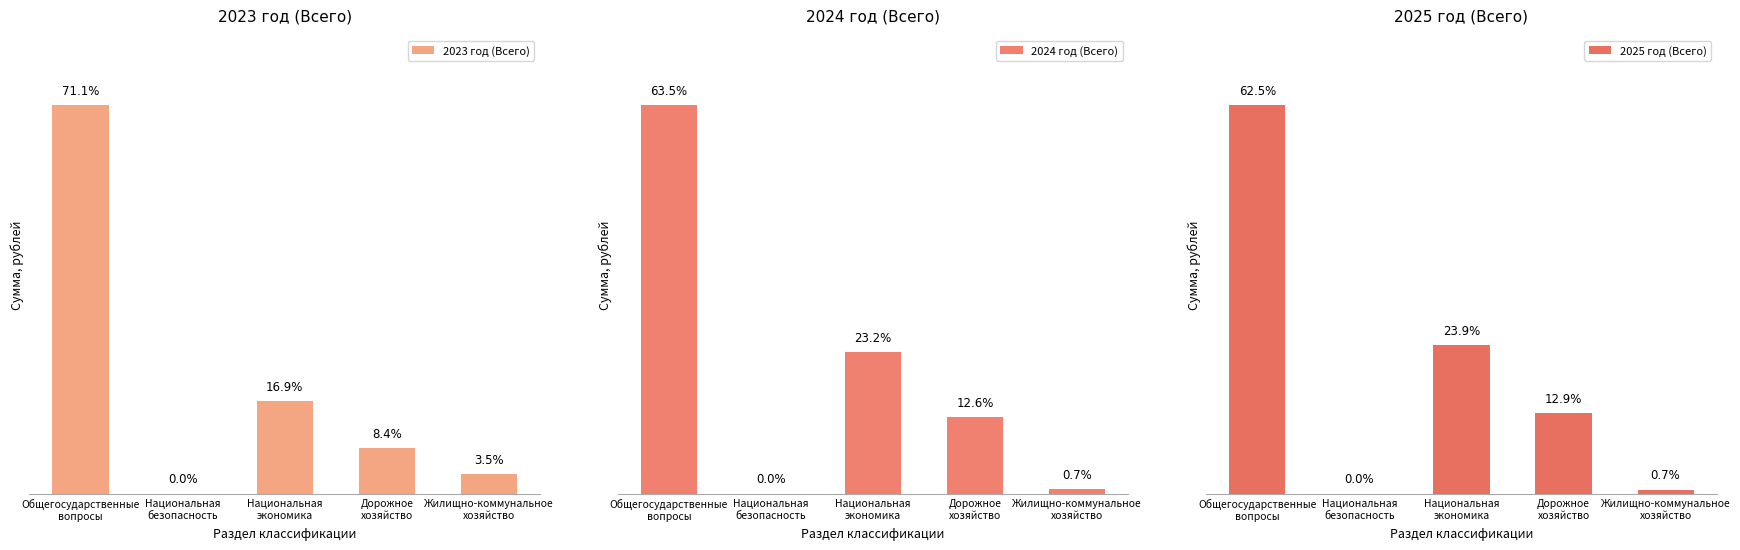

At Дорожное
хозяйство, list the series in order from largest to smallest.

2023 год (Всего), 2024 год (Всего), 2025 год (Всего)